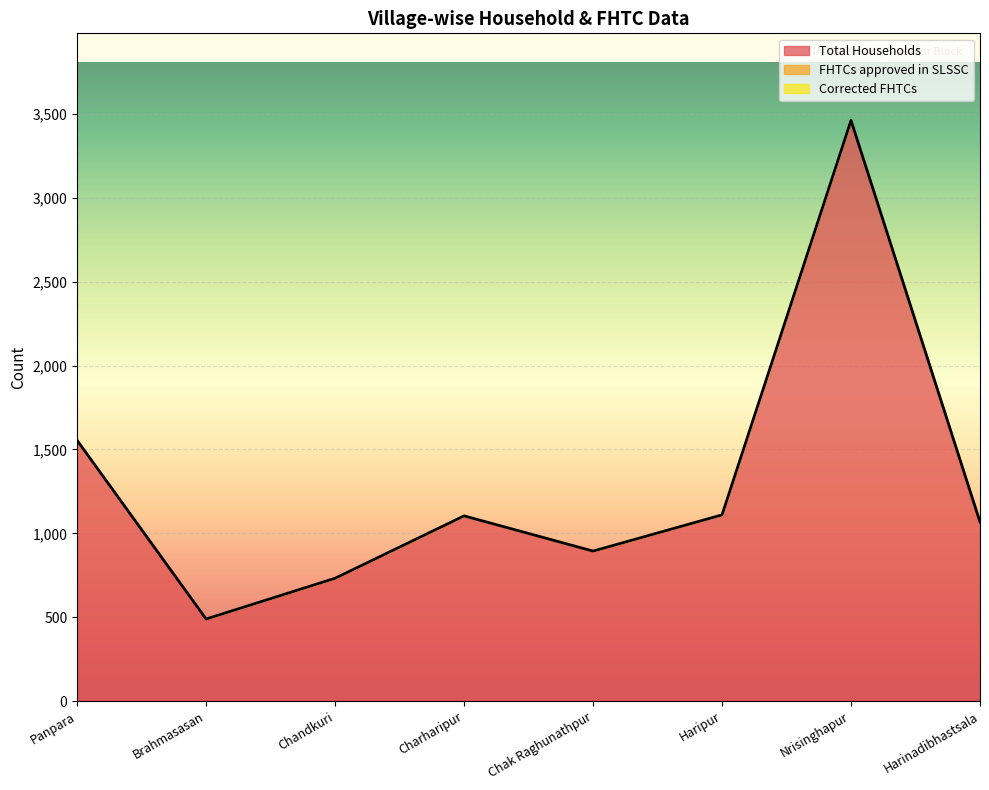

What is the label of the 8th point from the right?

Panpara